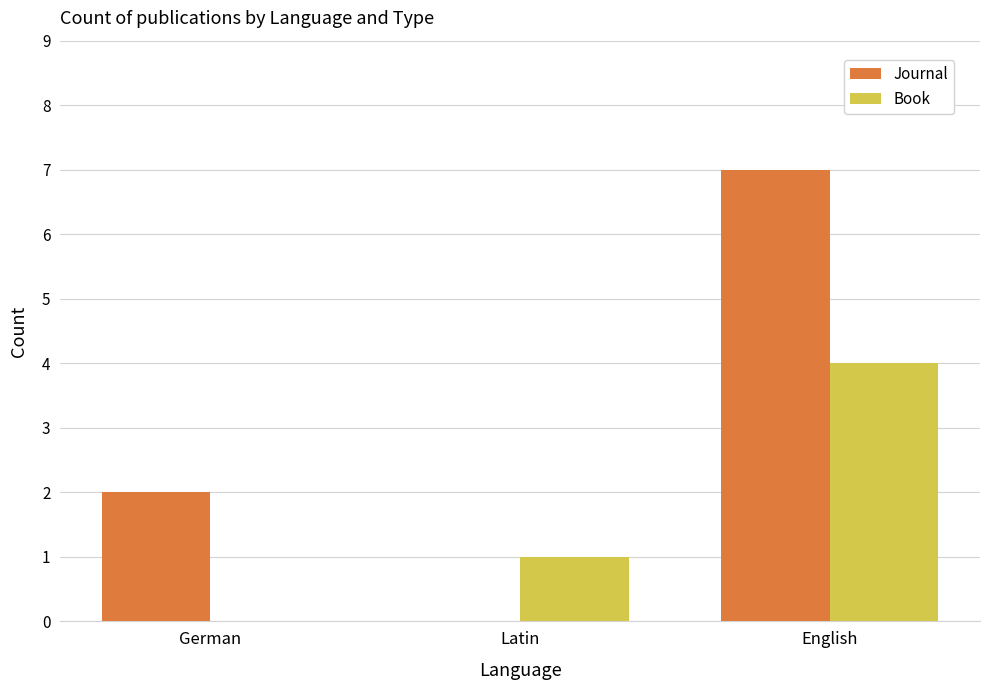

What is the maximum value shown in the chart?

7